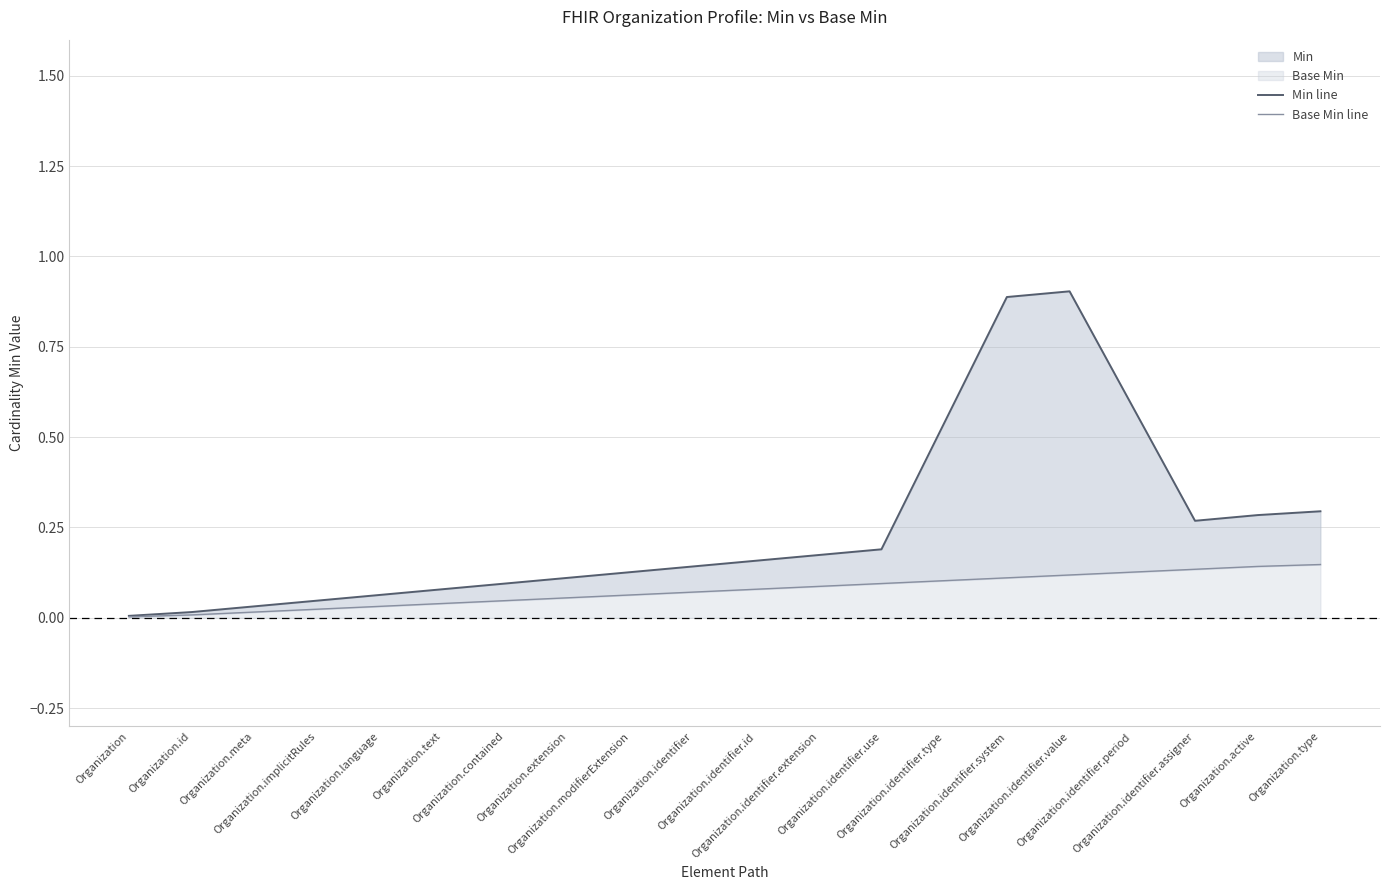

At how many categories does at least one series exceed 0?

20